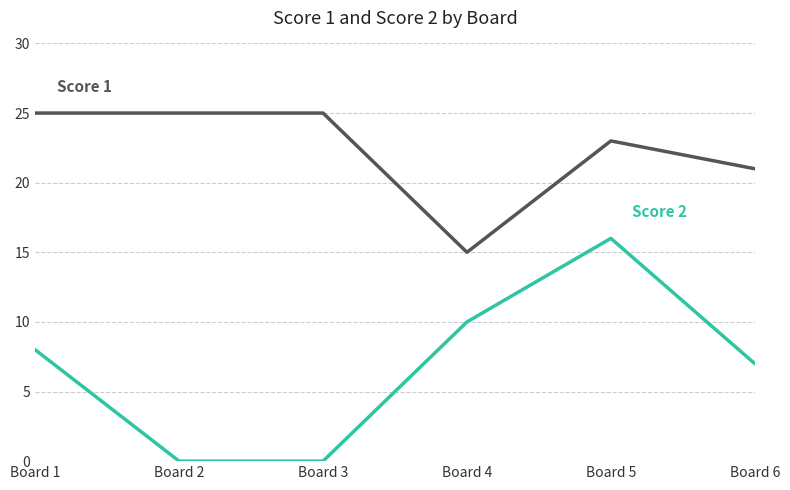

Does the chart display data point markers on the line(s)?

No